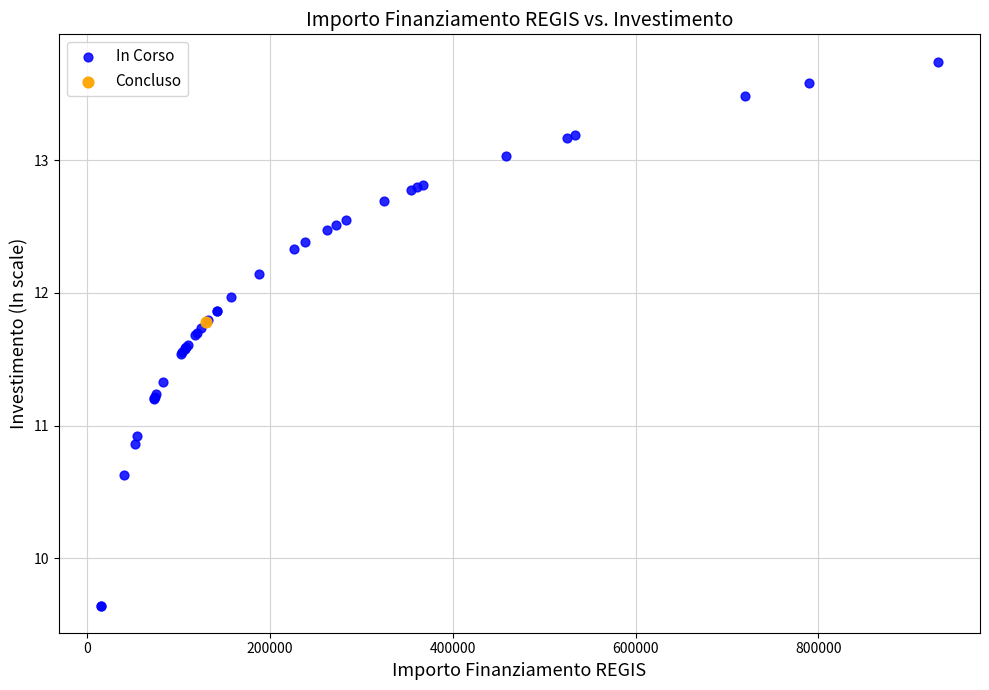

What are all the series names shown in the legend?

In Corso, Concluso